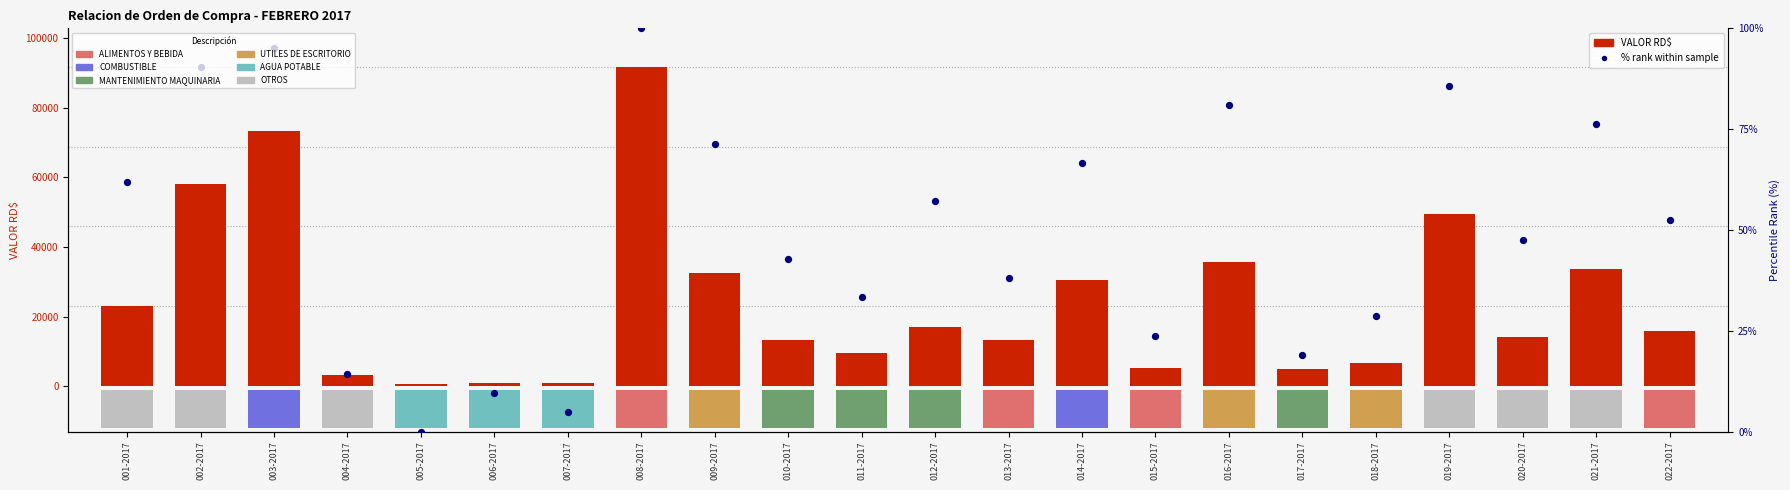

Which series reaches the minimum Y coordinate?

% rank within sample